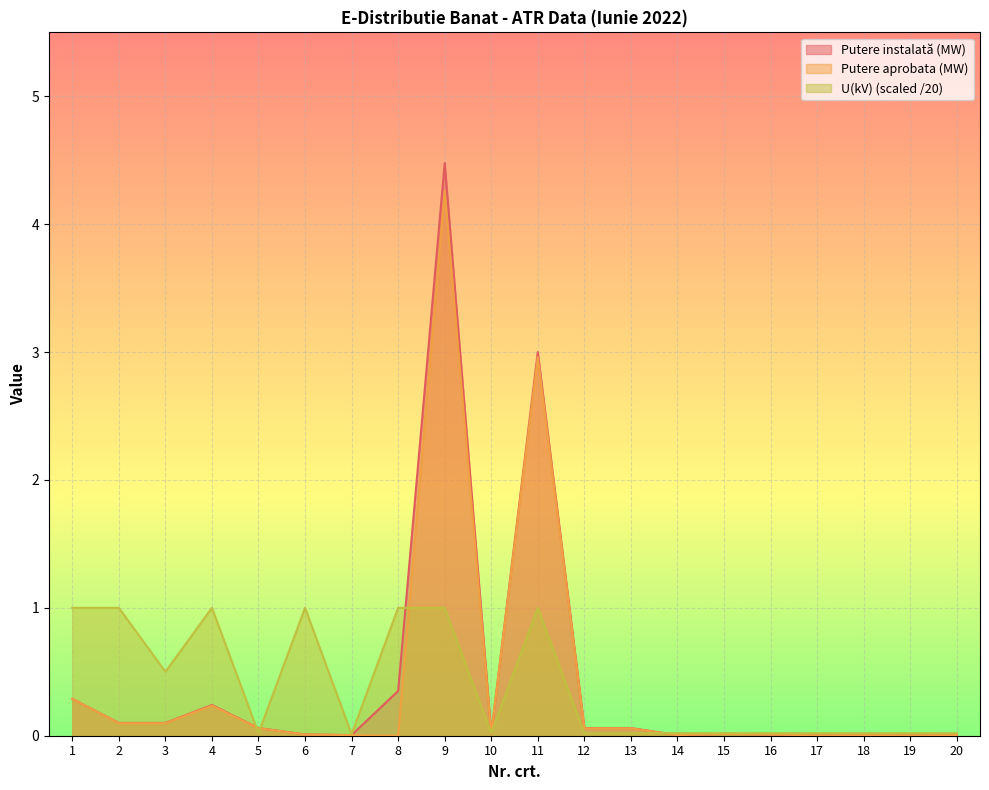

True or false: Putere instalată (MW) and Putere aprobata (MW) intersect in this chart.

False